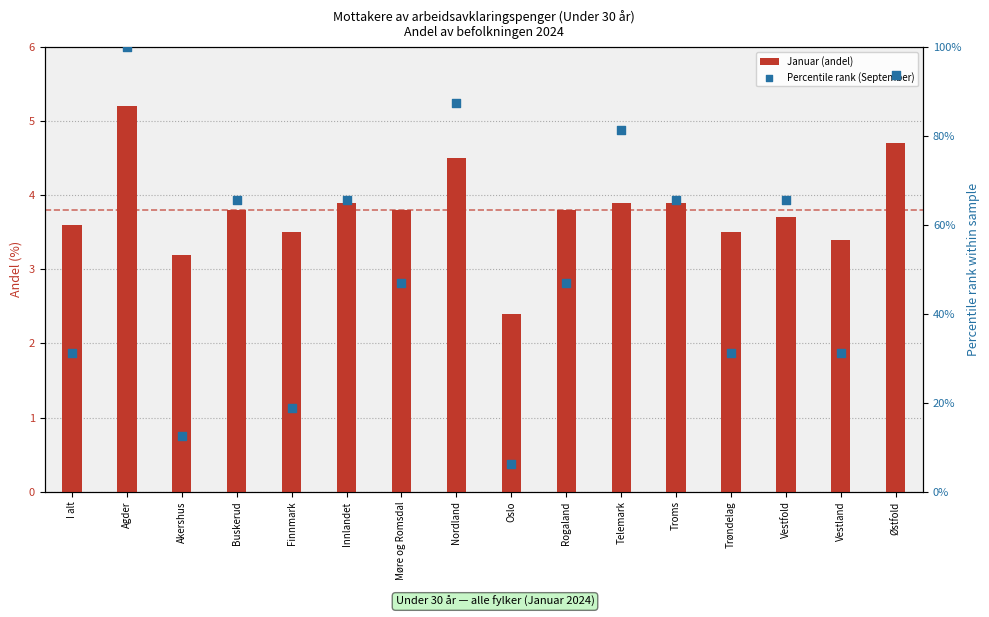

What are all the series names shown in the legend?

Januar (andel), Percentile rank (September)